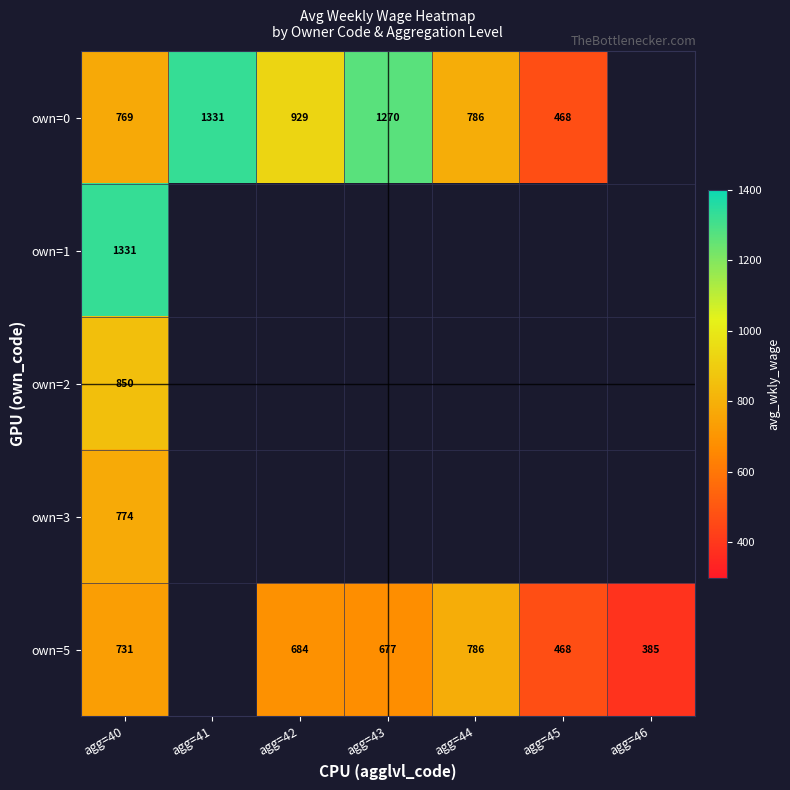

What is the sum of the own=5 values at agg=46 and agg=44?

1171